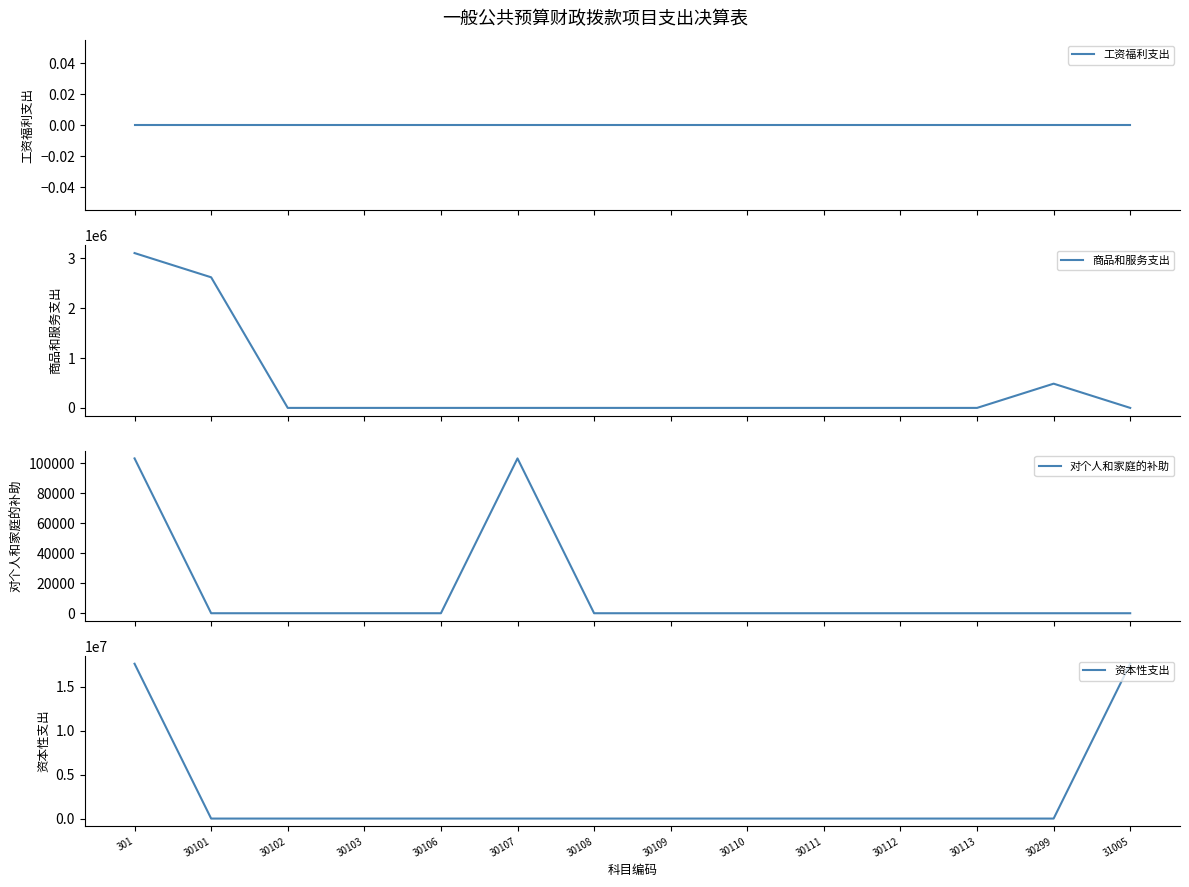

What is the difference between the highest and lowest values at 31005?

17629938.0